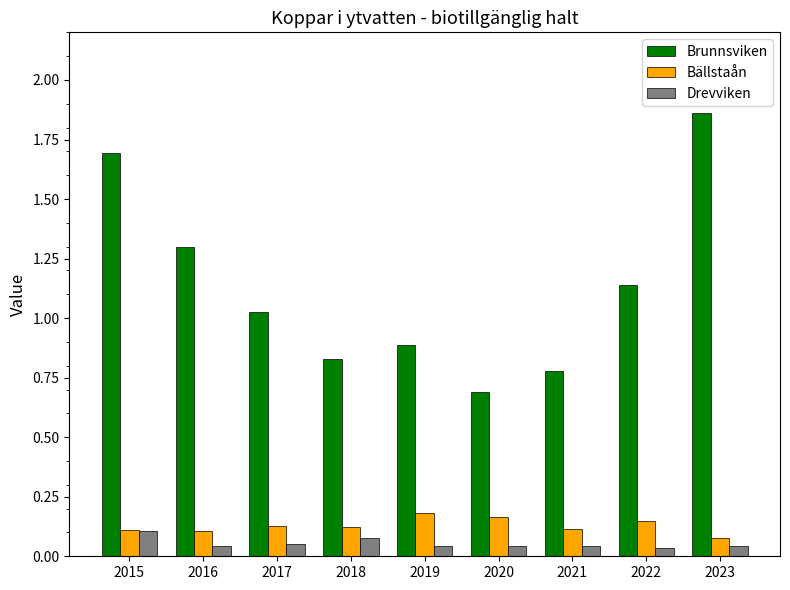

At which label does Brunnsviken first exceed 1?

2015